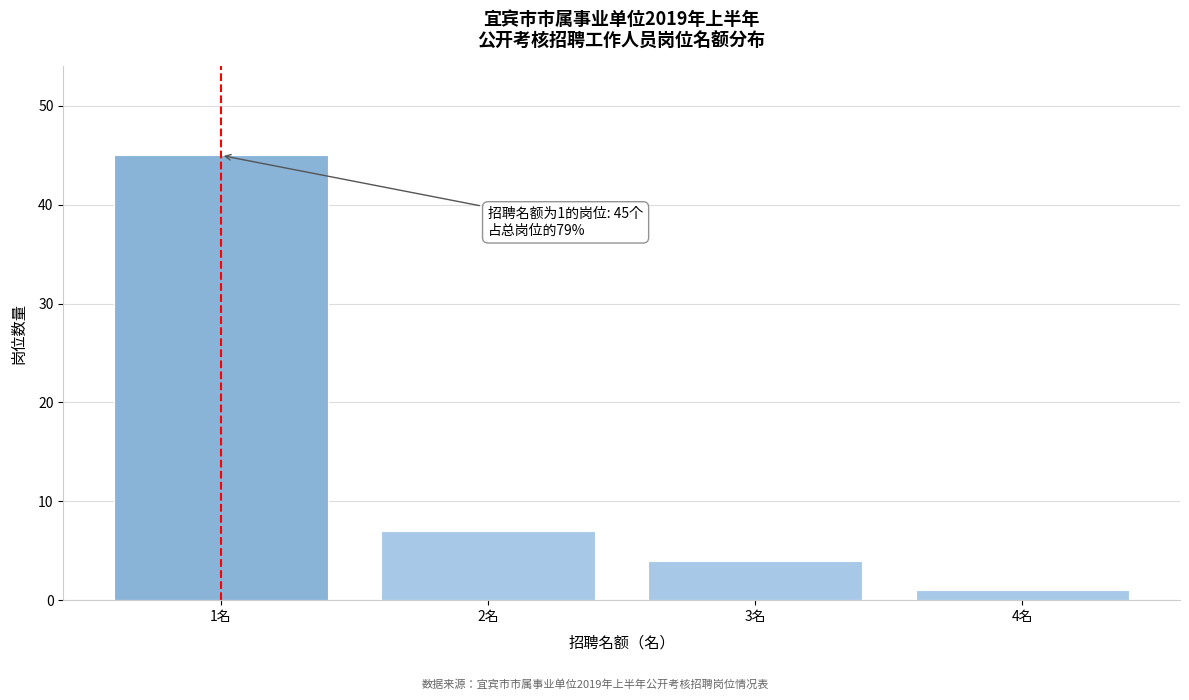

Reading right to left, extract all data points from this chart.

4名=1	3名=4	2名=7	1名=45